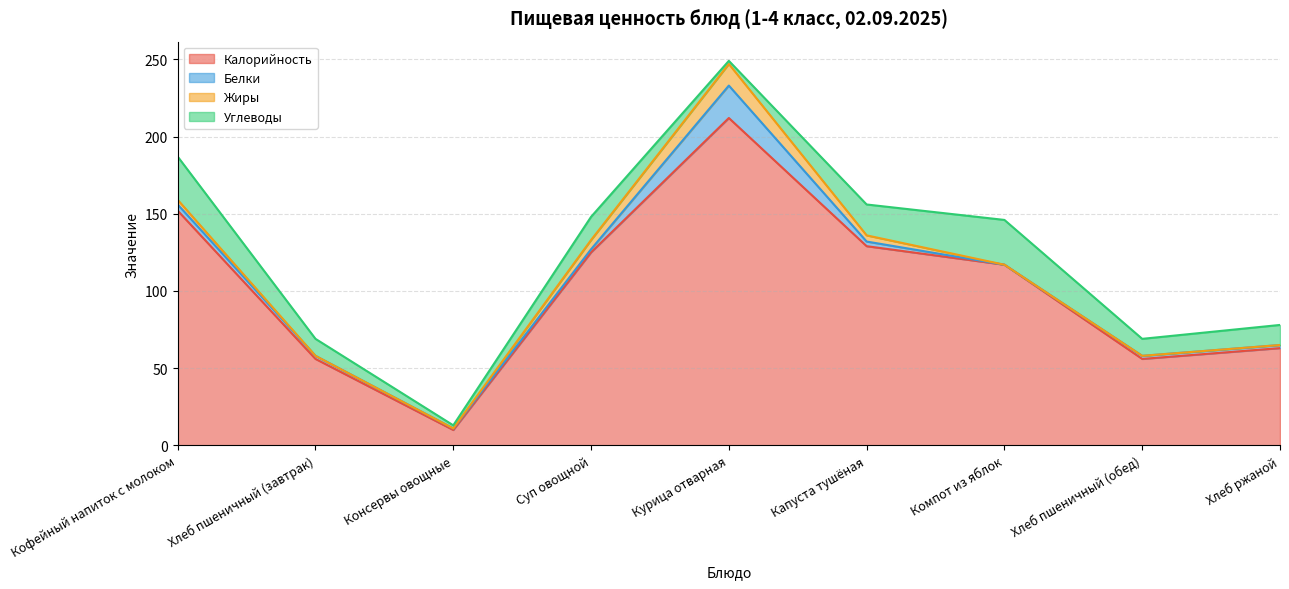

What is the label of the 7th point from the right?

Консервы овощные